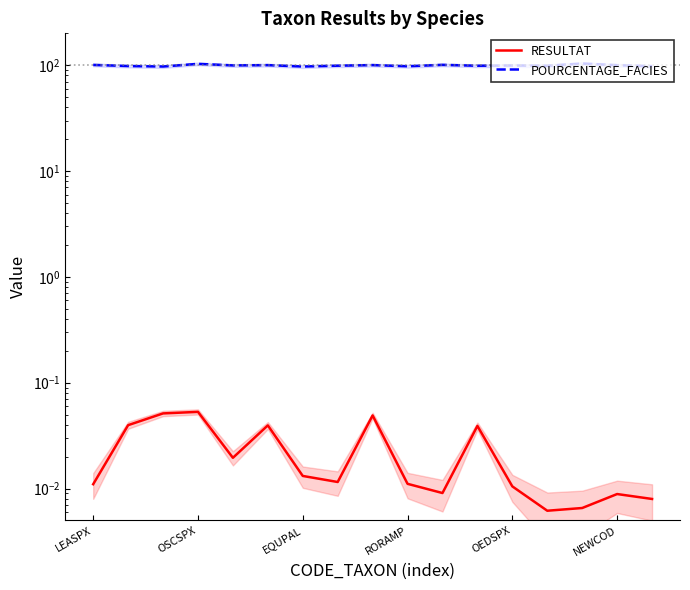

True or false: POURCENTAGE_FACIES and RESULTAT cross at least once.

False